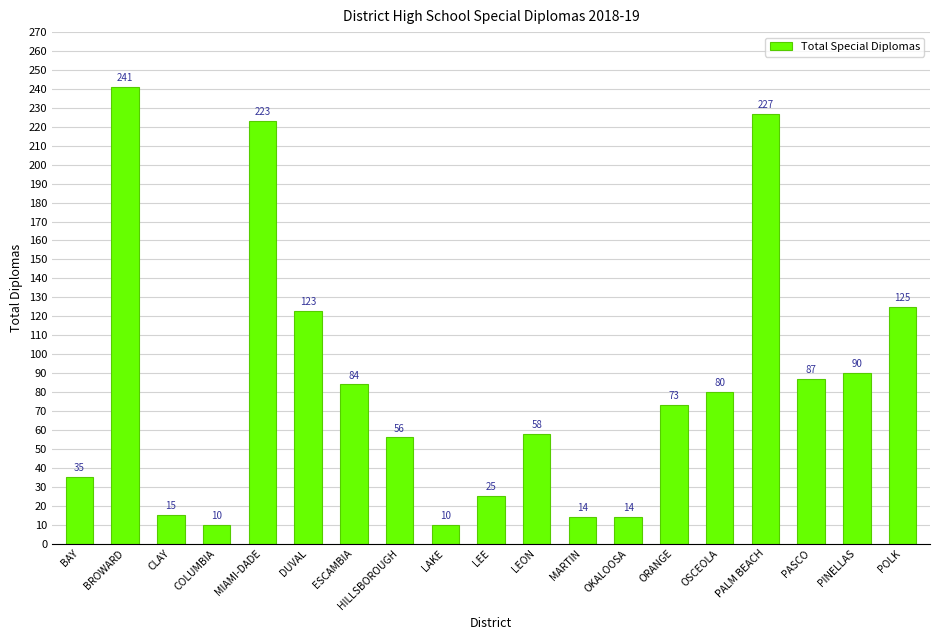

What is the maximum value shown in the chart?

241